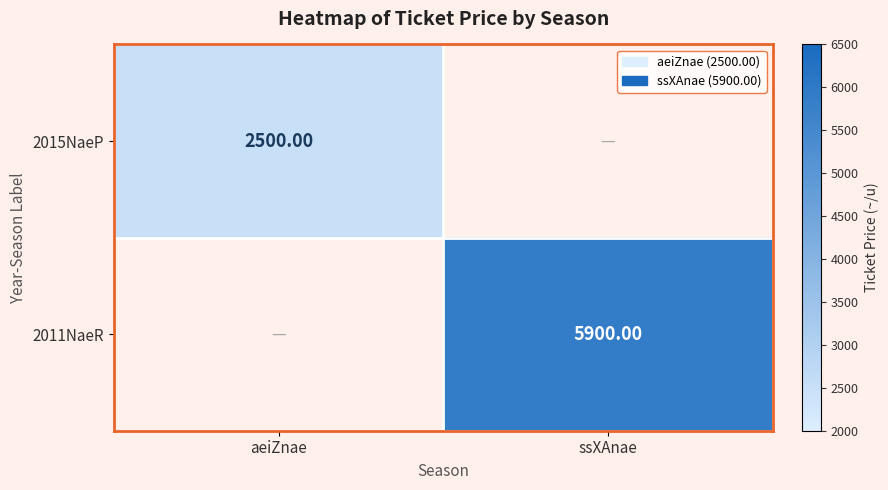

Is the value of 2015NaeP at aeiZnae greater than the value of 2011NaeR at ssXAnae?

No